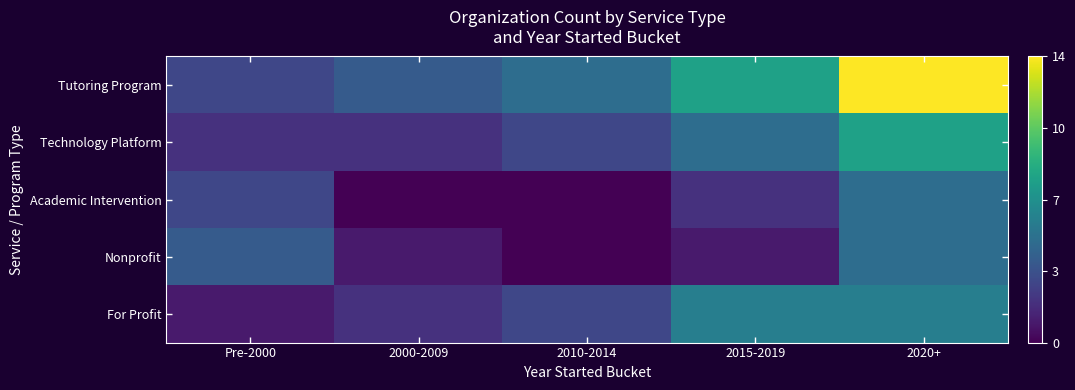

Which series has the largest total across all categories?

Tutoring Program